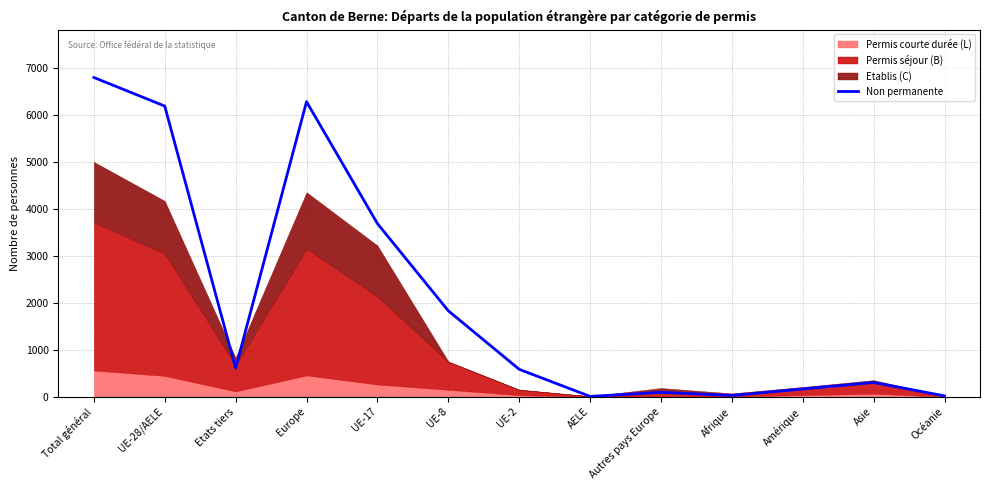

Rank the categories by value from lowest to highest.

AELE, Océanie, Afrique, Autres pays Europe, Amérique, Asie, UE-2, Etats tiers, UE-8, UE-17, UE-28/AELE, Europe, Total général